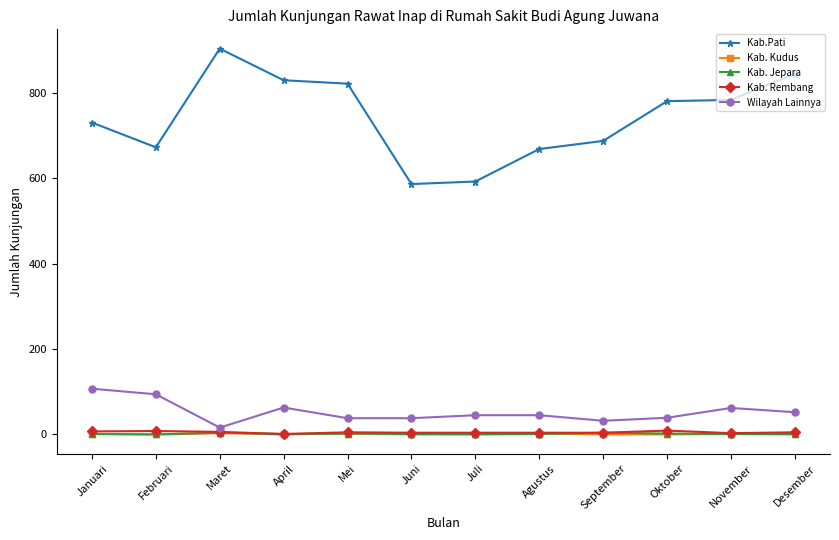

What are all the series names shown in the legend?

Kab.Pati, Kab. Kudus, Kab. Jepara, Kab. Rembang, Wilayah Lainnya